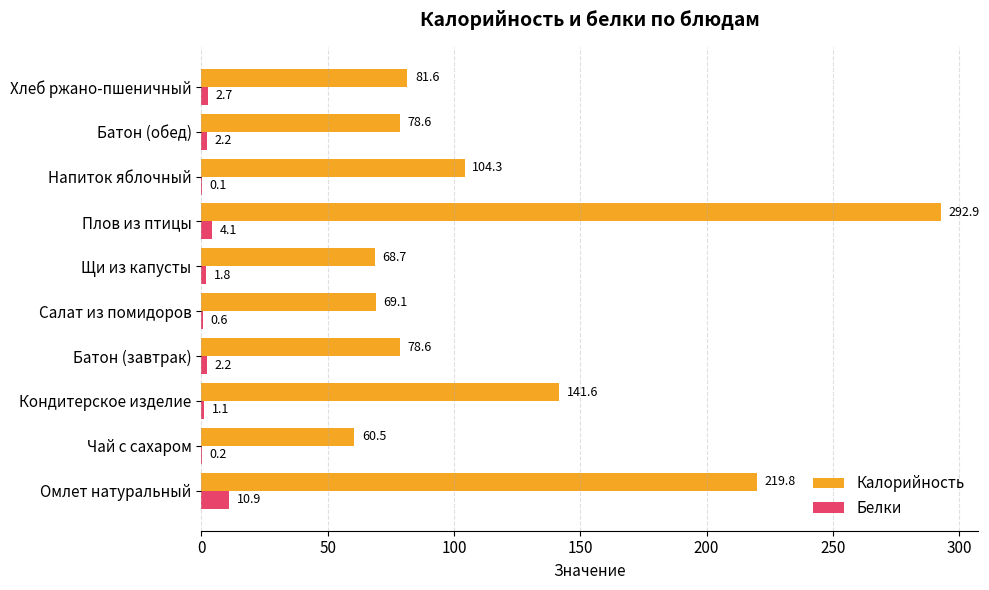

What is the greatest value displayed?

292.9